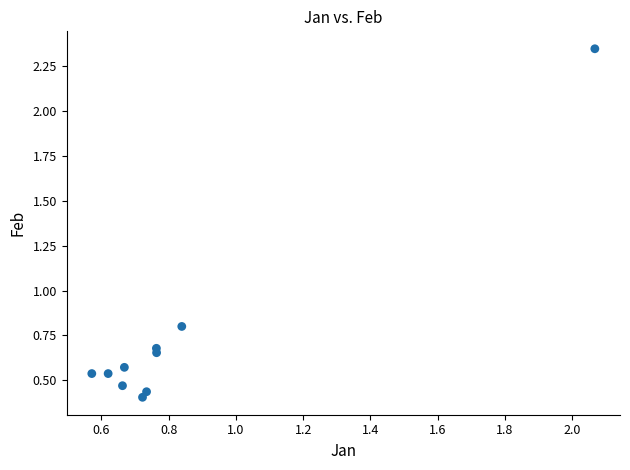

What Y value in the scatter plot is closest to 1?

0.8